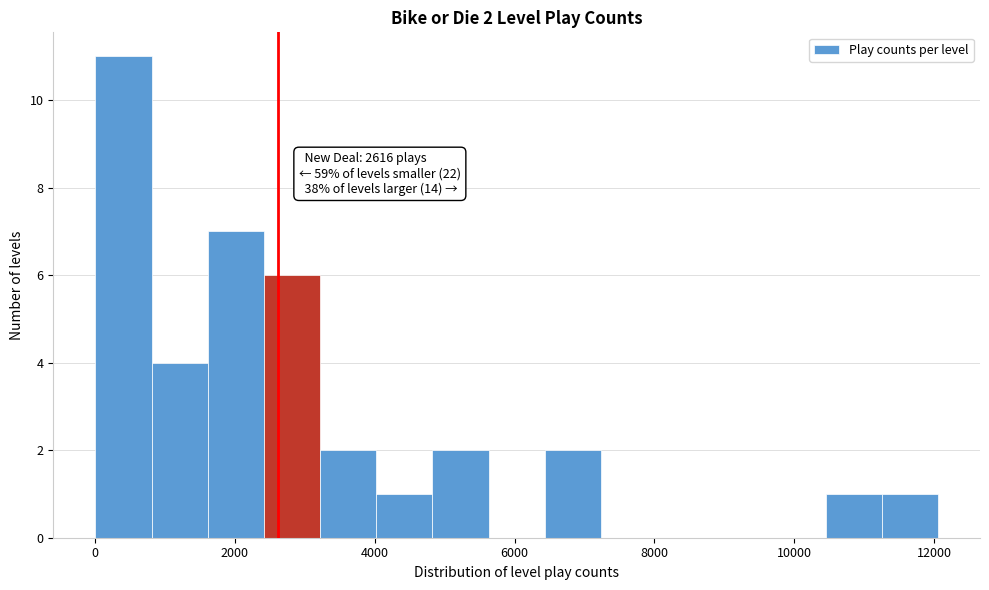

Which range on the x-axis has the tallest bar?

0 to 800